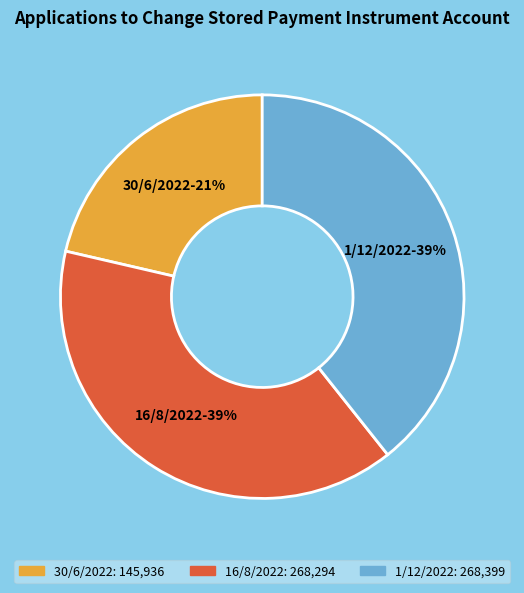

Is it true that 16/8/2022 is 39% of the pie?

True